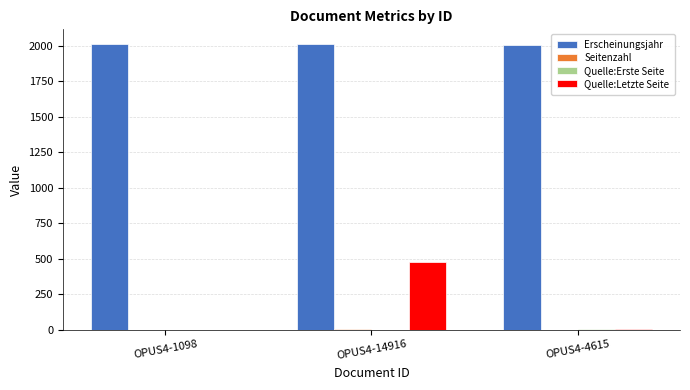

How many data points does each series have?

3